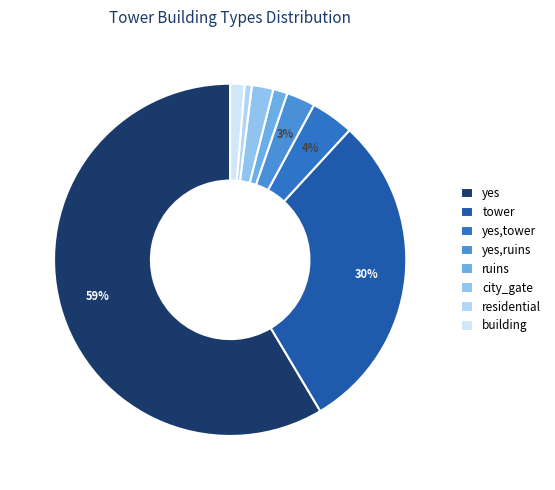

To the nearest percent, what is the combined percentage of yes,tower and city_gate?

6%